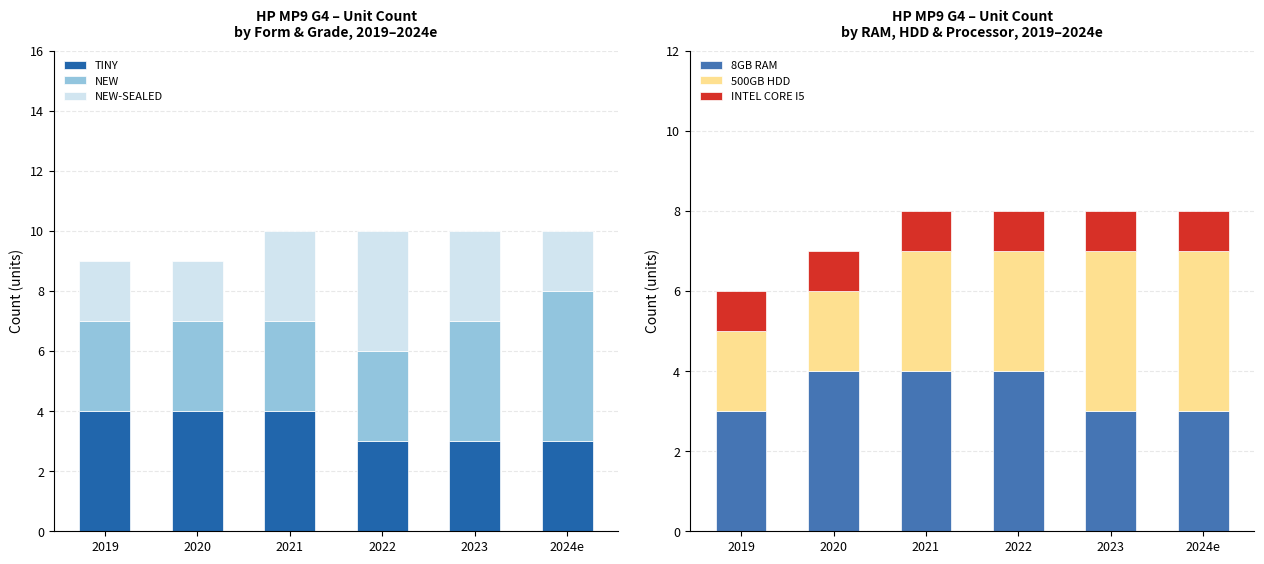

Count the number of data series in this chart.

6